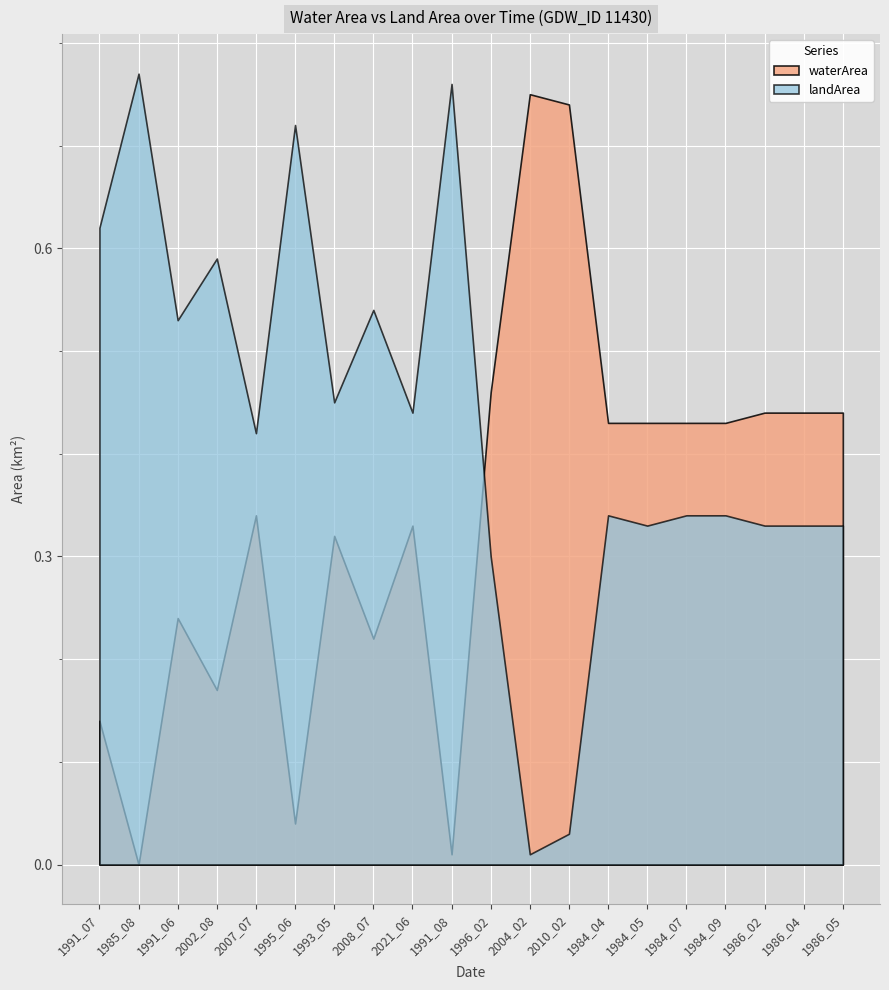

Is the value of landArea at 1996_02 greater than the value of waterArea at 1985_08?

Yes